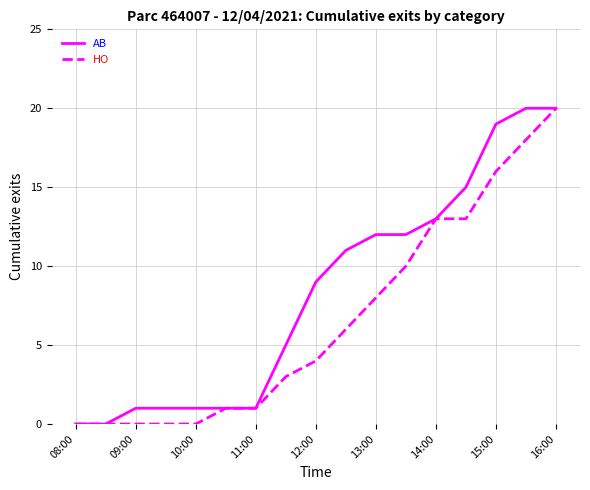

What is the greatest value displayed?

20